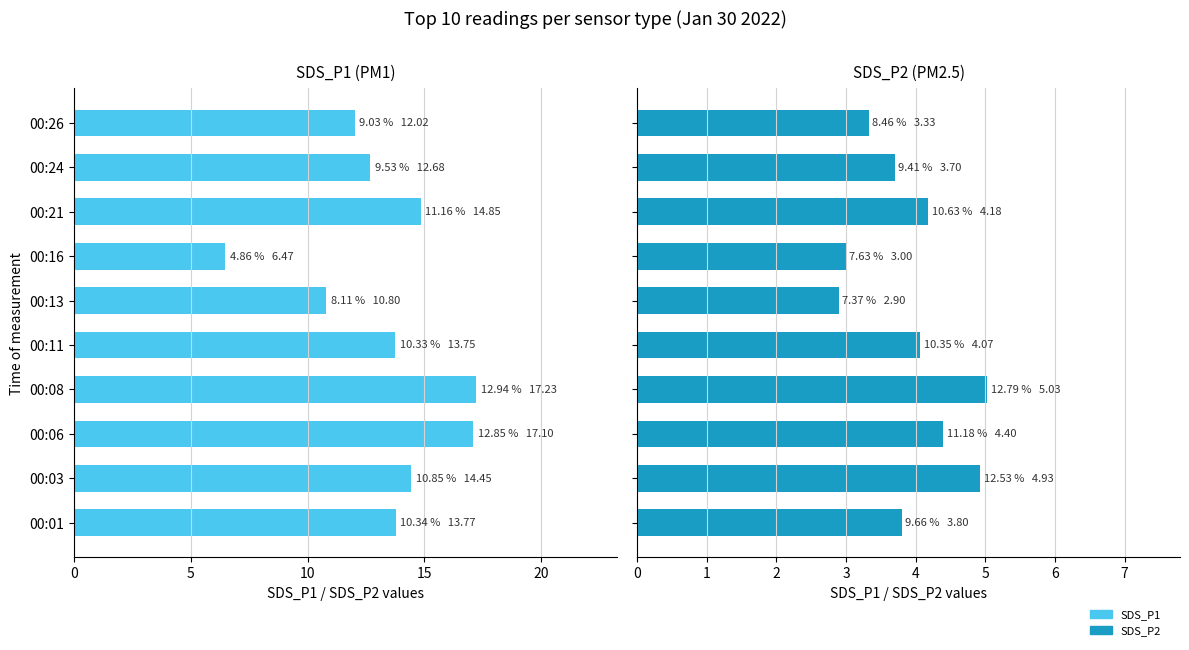

What position from the left is 5?

2